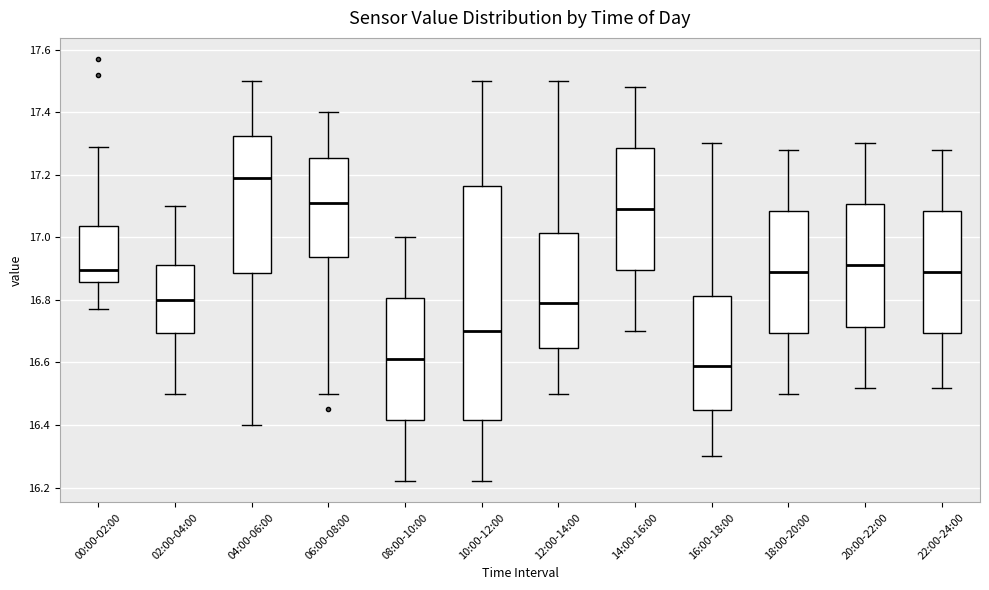

Where does the upper whisker of the box for 00:00-02:00 end on the y-axis? The values are not printed on the chart, so give them approximately, as read against the axis.

17.30